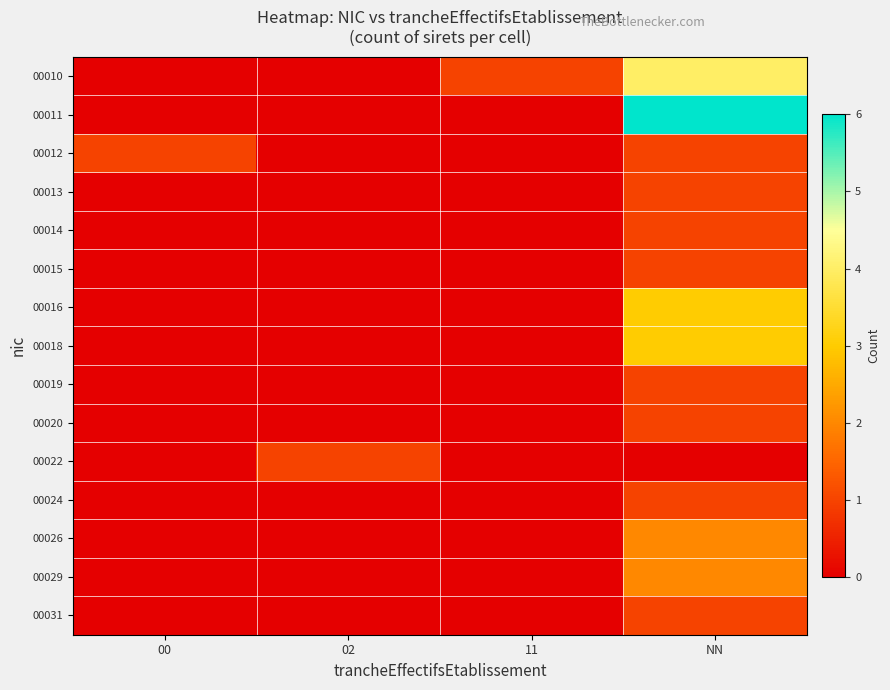

What is the greatest value displayed?

6